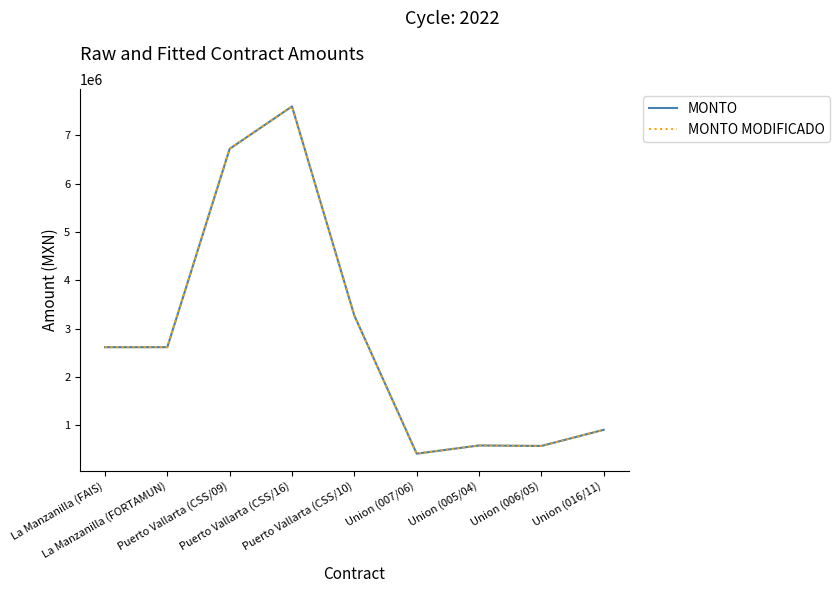

Does the chart display data point markers on the line(s)?

No